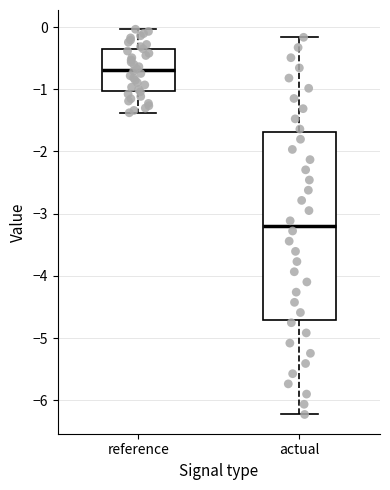

Reading left to right, read every box against the y-axis: the position of its median line, the range the box covers, and the ends of its whiskers. The values are not printed on the chart, so give them approximately, as read against the axis.

reference: median -0.7, box -1.0 to -0.4, whiskers -1.4 to 0.0
actual: median -3.2, box -4.7 to -1.7, whiskers -6.2 to -0.2